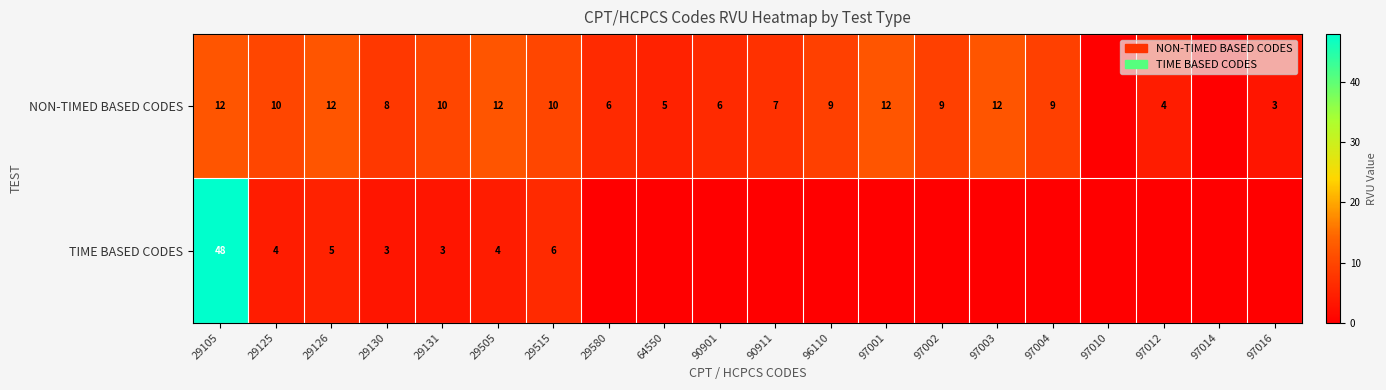

The value of NON-TIMED BASED CODES at 29131 is 10. True or false?

True